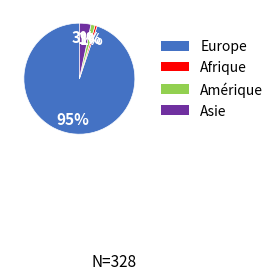

How many segments does this pie chart have?

4